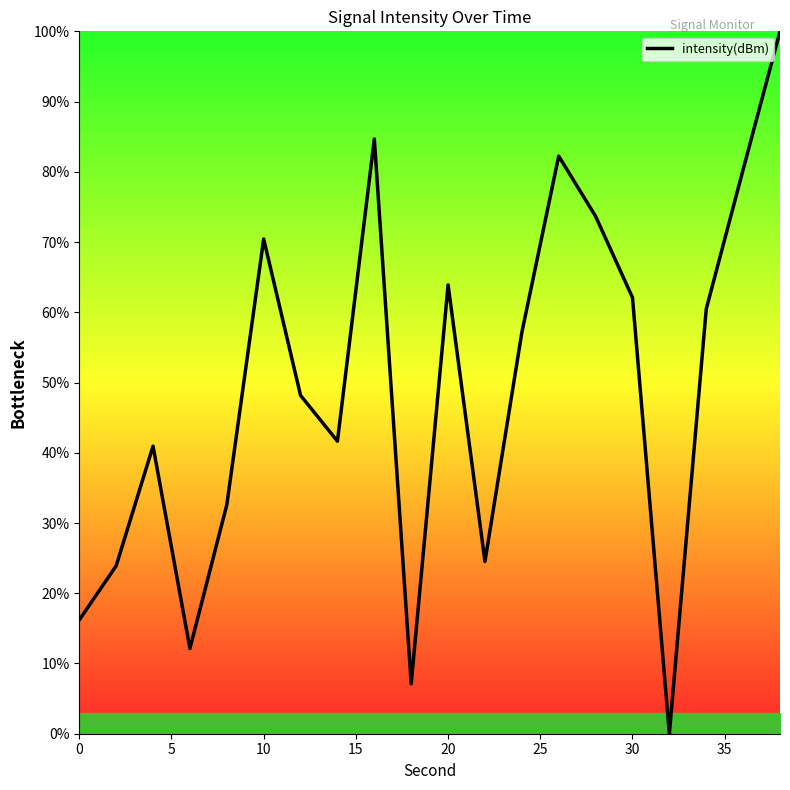

What is the maximum value shown in the chart?

100.0